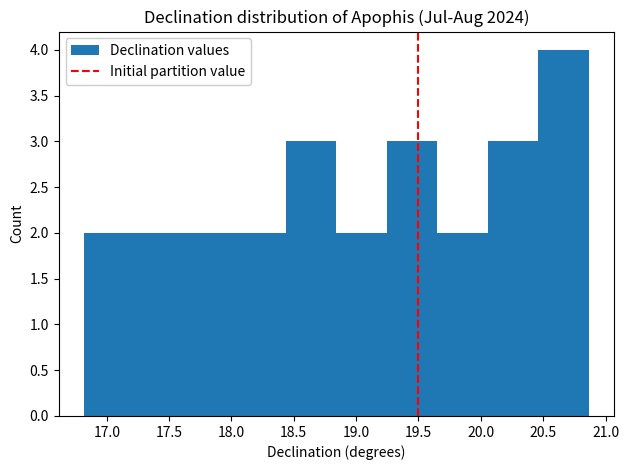

Reading left to right, transcribe this chart: for each bar, give the range it covers on the x-axis and its height. Neither the bar edges nor the heights are printed on the chart, so give them approximately, as read against the axes.

16.80 to 17.20: 2
17.20 to 17.65: 2
17.65 to 18.05: 2
18.05 to 18.45: 2
18.45 to 18.85: 3
18.85 to 19.25: 2
19.25 to 19.65: 3
19.65 to 20.05: 2
20.05 to 20.45: 3
20.45 to 20.85: 4